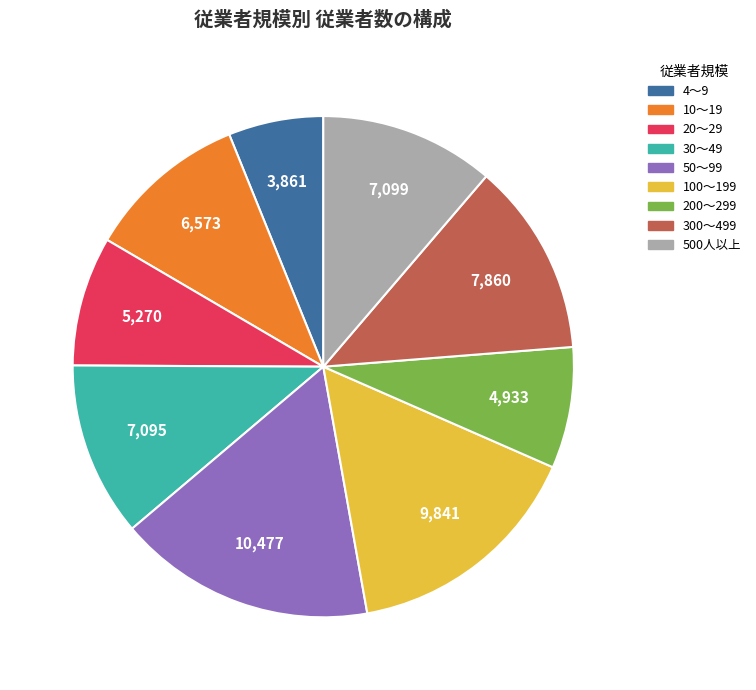

Does 10～19 represent more than half of the total?

No